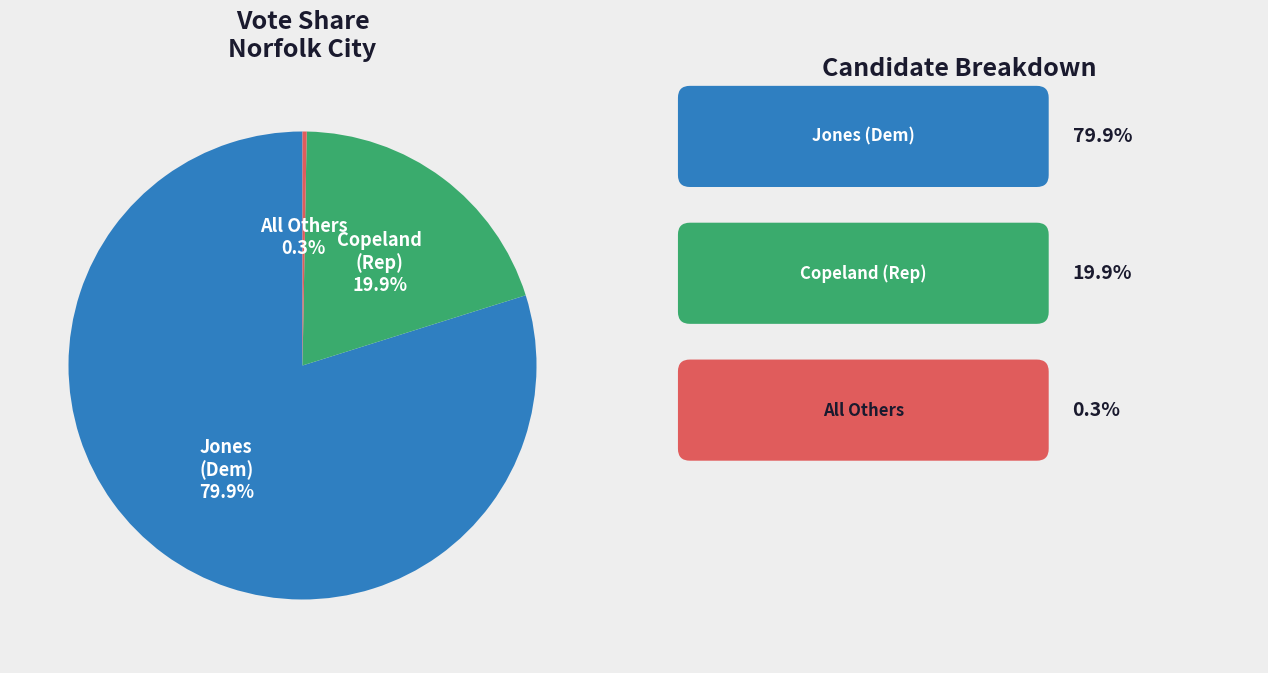

Does any single category account for the majority?

Yes